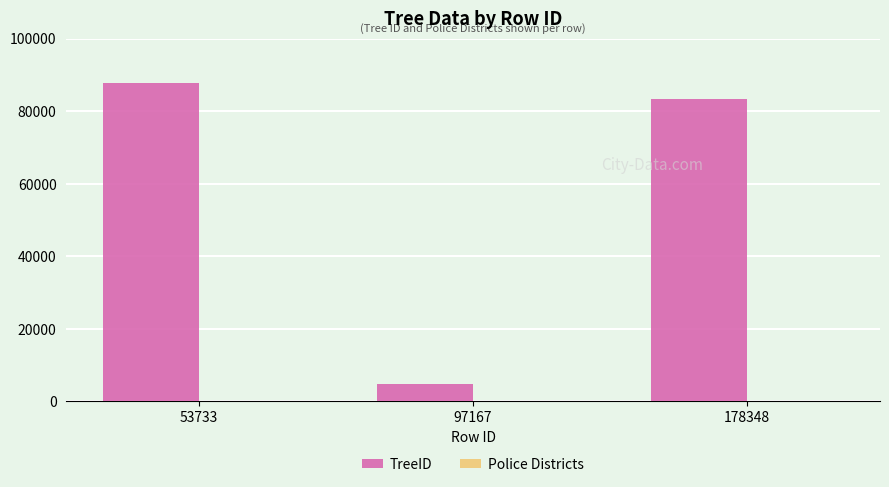

What is the total value across all series at 97167?

4736